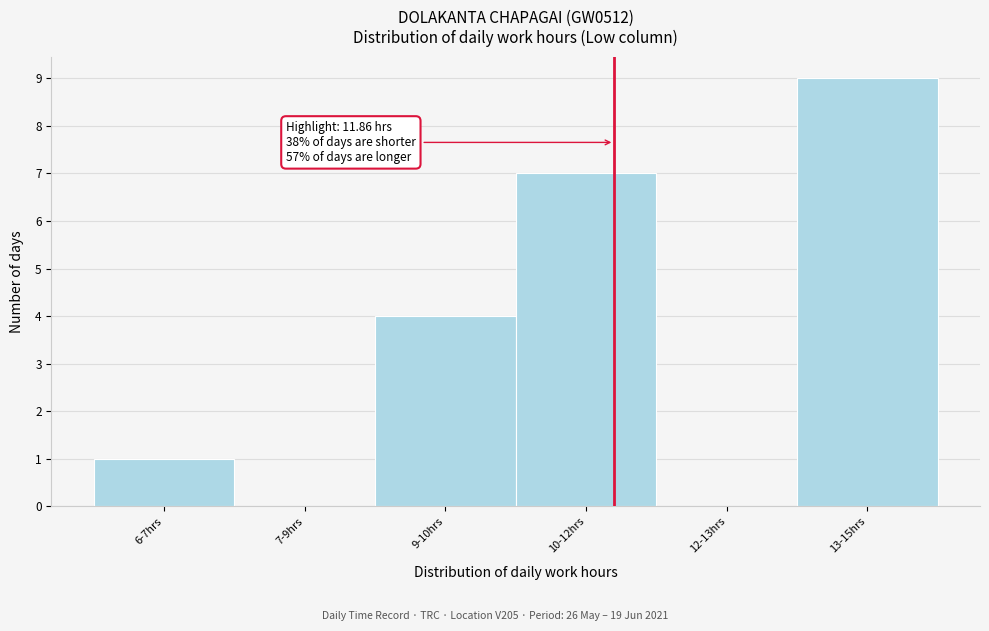

Reading left to right, extract all data points from this chart.

6-7hrs=1	7-9hrs=0	9-10hrs=4	10-12hrs=7	12-13hrs=0	13-15hrs=9